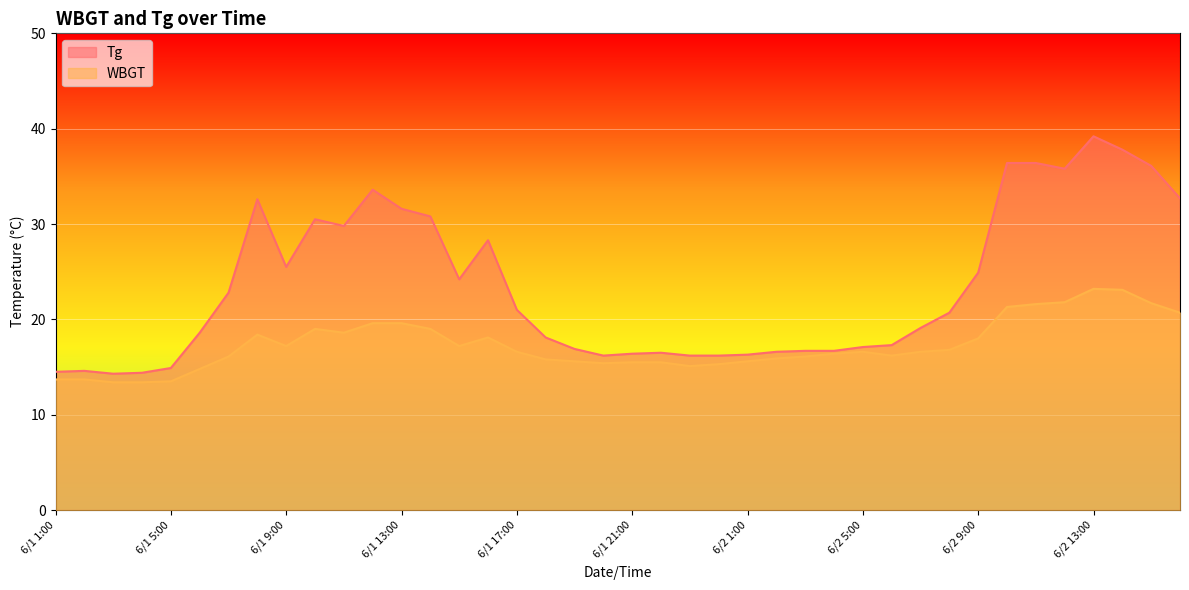

What is the smallest value displayed?

13.4